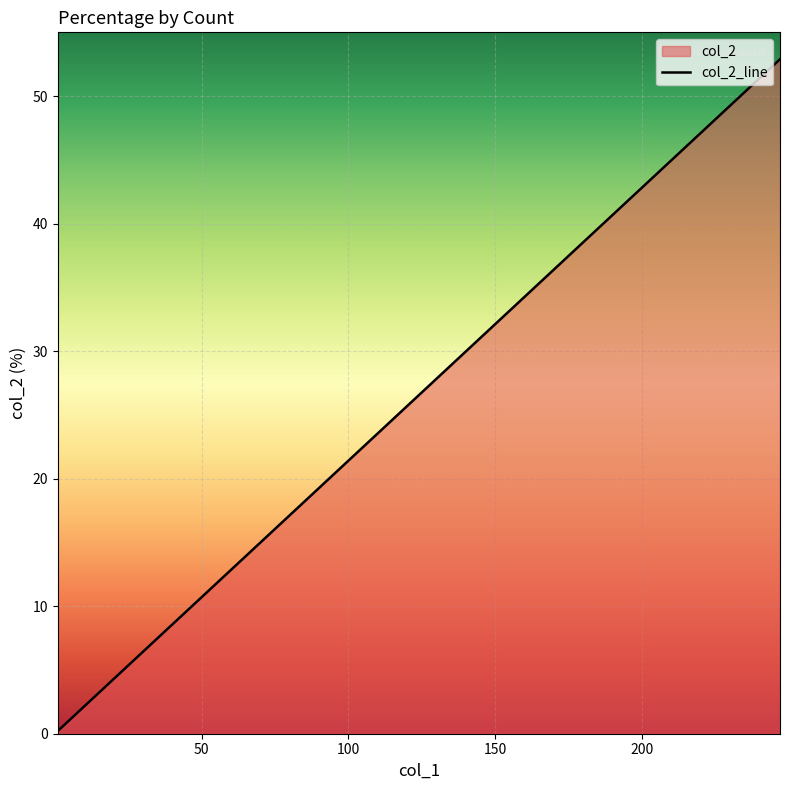

How many values are below 1?

5